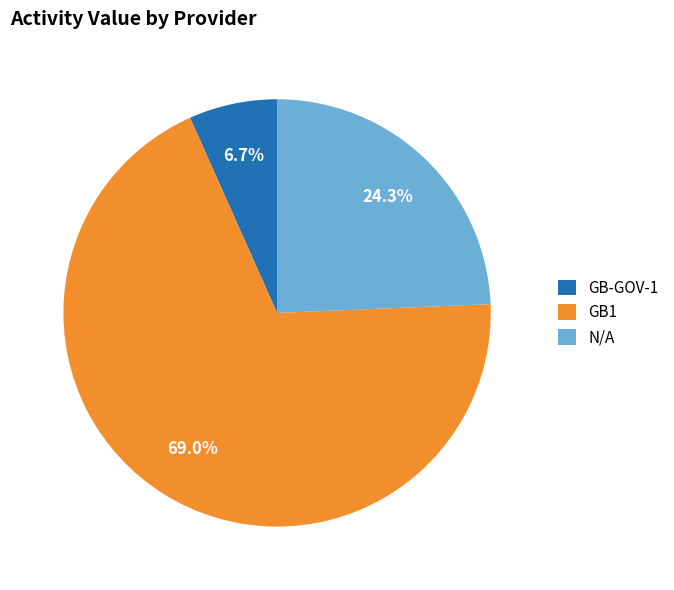

What is the smallest slice in the pie chart?

GB-GOV-1